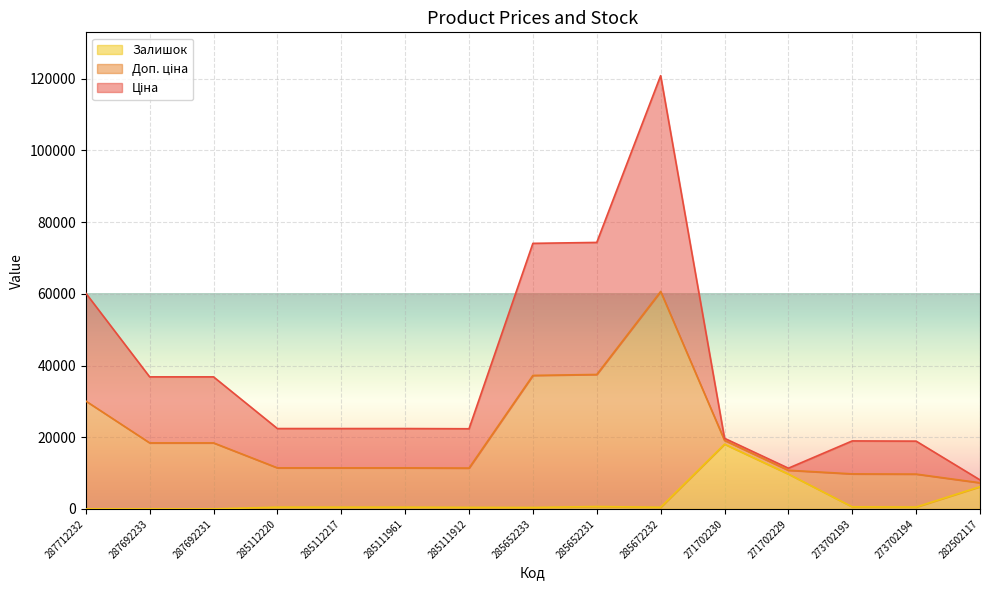

What is the label of the 9th point from the left?

285652231